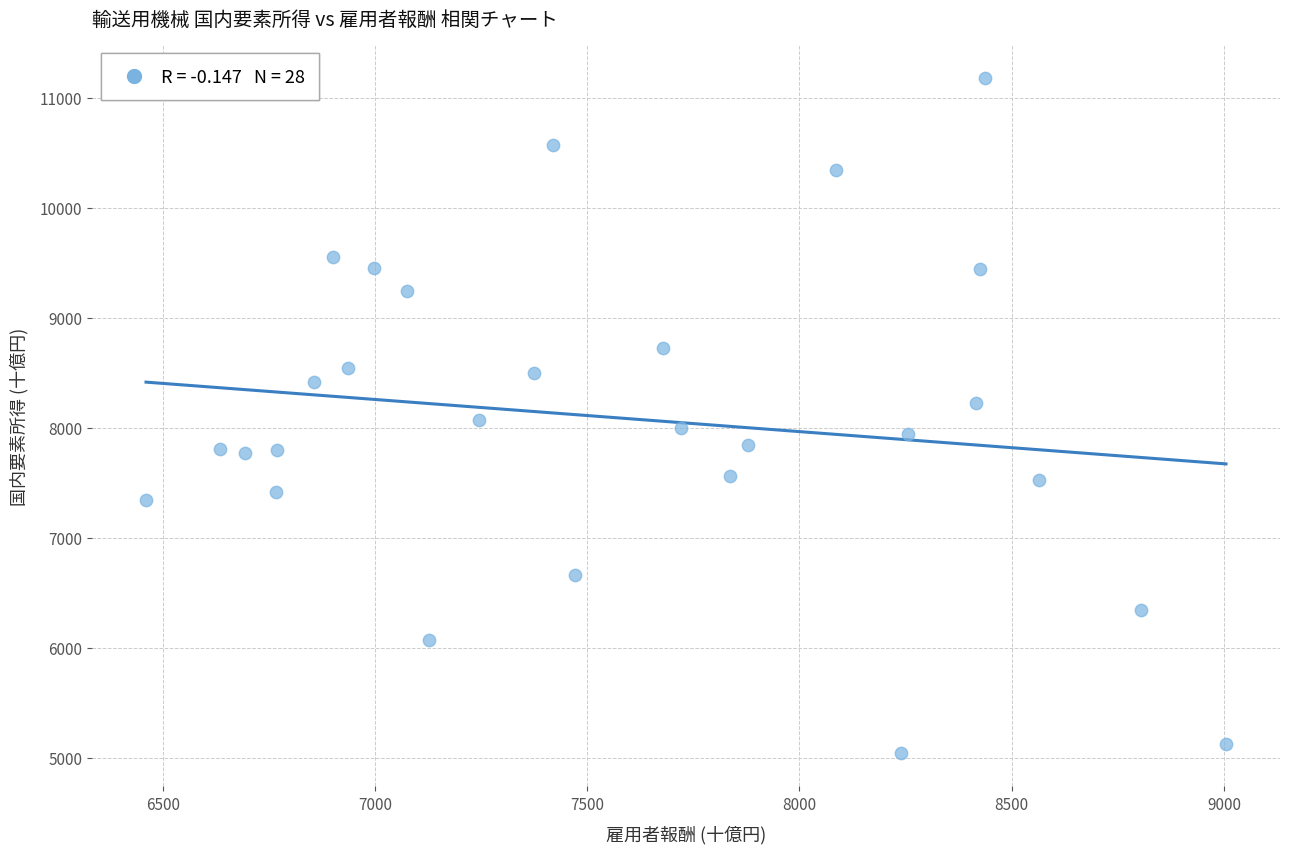

What is the range of X values (max minus min)?

2544.5